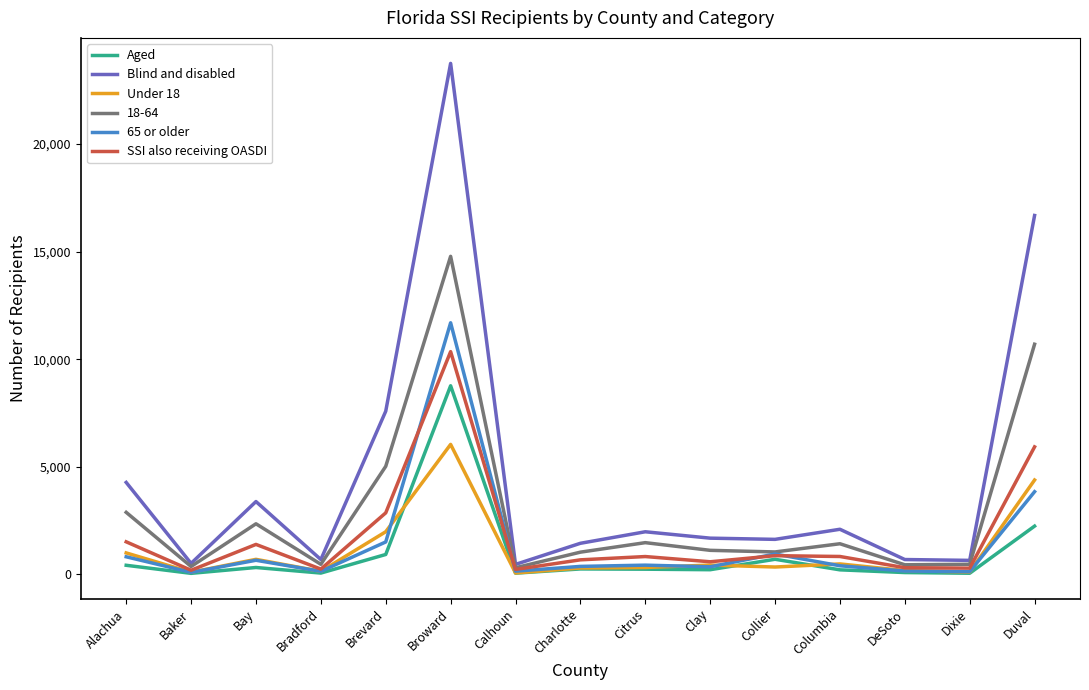

What is the difference between the 65 or older values at Alachua and Citrus?

389